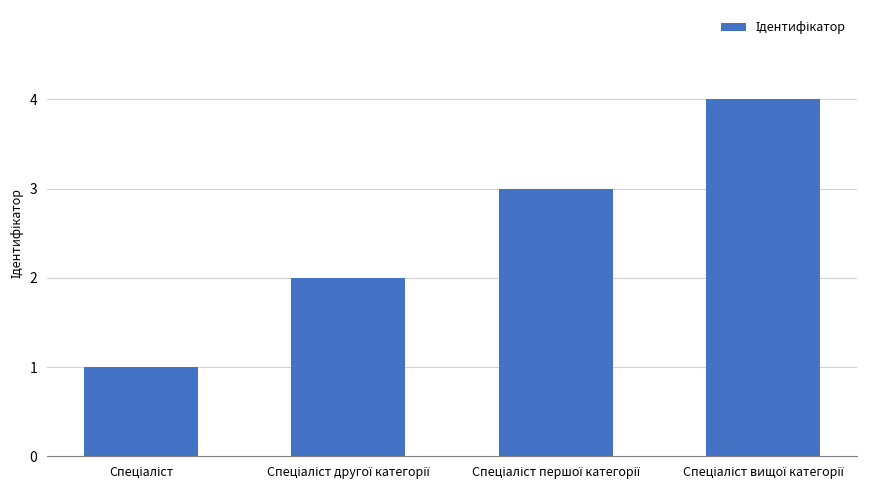

How many data points does each series have?

4